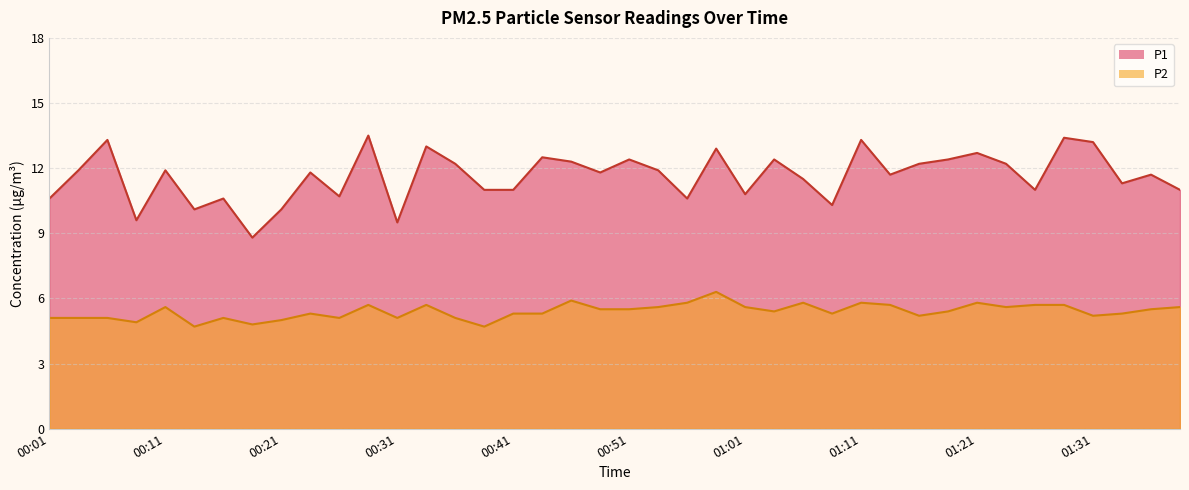

Reading right to left, list all the values displayed in this chart.

P1: 11.0	11.7	11.3	13.2	13.4	11.0	12.2	12.7	12.4	12.2	11.7	13.3	10.3	11.5	12.4	10.8	12.9	10.6	11.9	12.4	11.8	12.3	12.5	11.0	11.0	12.2	13.0	9.5	13.5	10.7	11.8	10.1	8.8	10.6	10.1	11.9	9.6	13.3	11.9	10.6
P2: 5.6	5.5	5.3	5.2	5.7	5.7	5.6	5.8	5.4	5.2	5.7	5.8	5.3	5.8	5.4	5.6	6.3	5.8	5.6	5.5	5.5	5.9	5.3	5.3	4.7	5.1	5.7	5.1	5.7	5.1	5.3	5.0	4.8	5.1	4.7	5.6	4.9	5.1	5.1	5.1